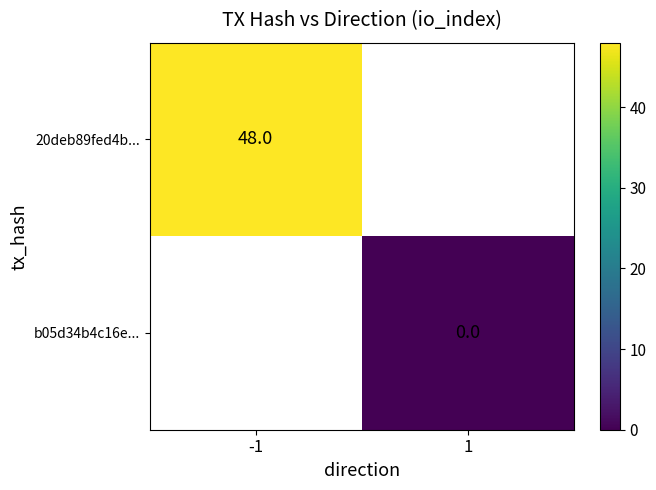

Is the value of 20deb89fed4b... at -1 greater than the value of b05d34b4c16e... at 1?

Yes